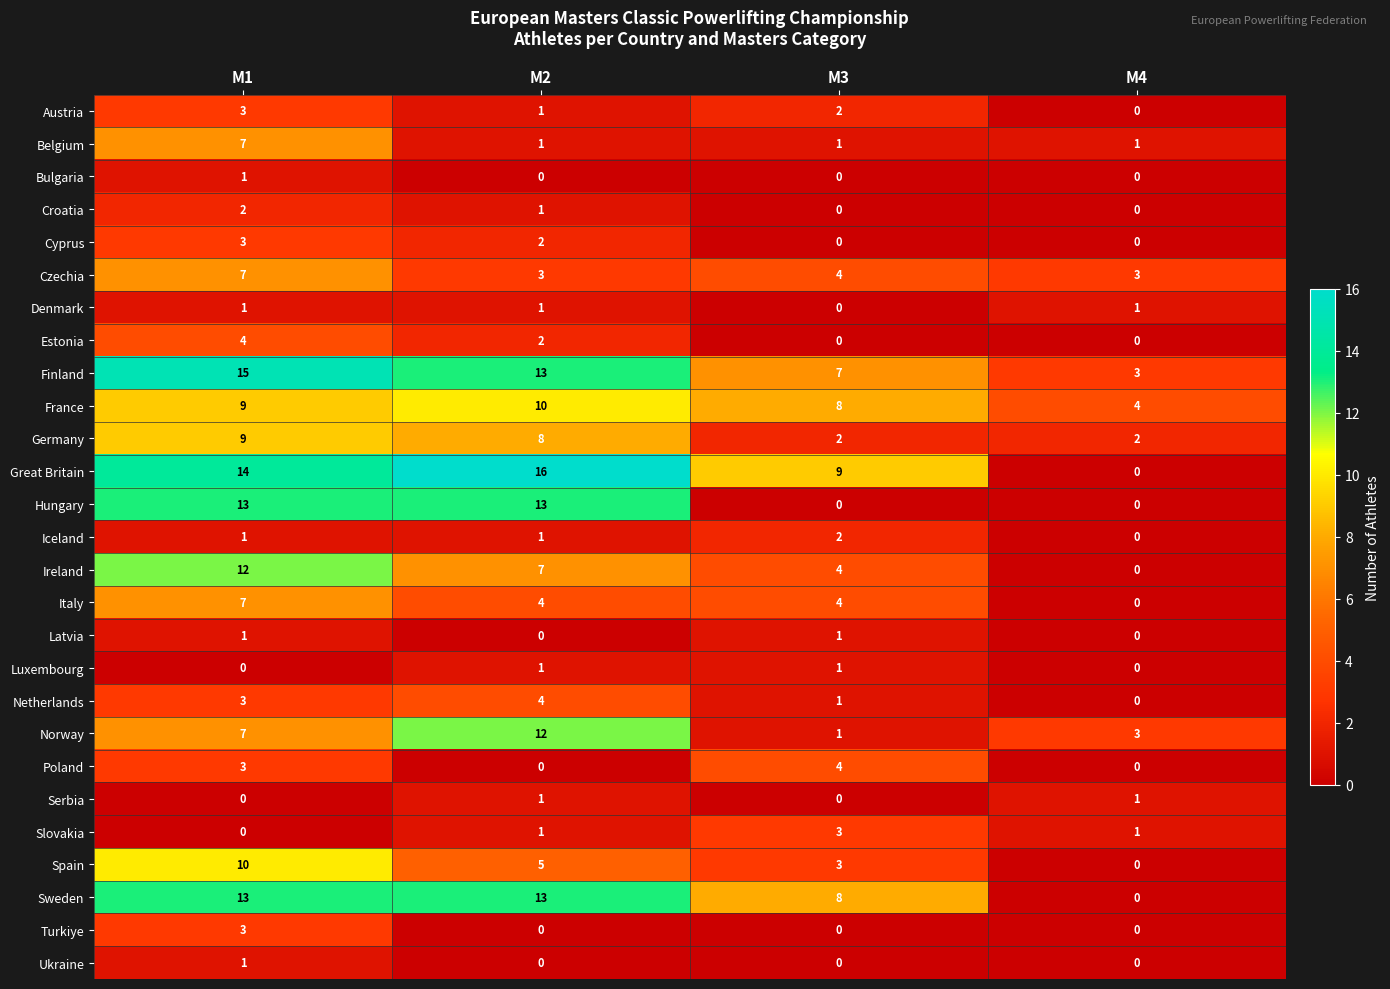

At which category is the sum across all series the highest?

M1